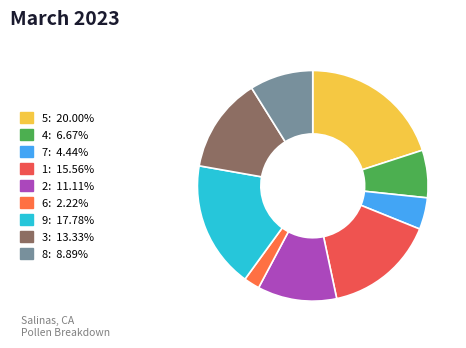

Is 2 the majority of the pie?

No